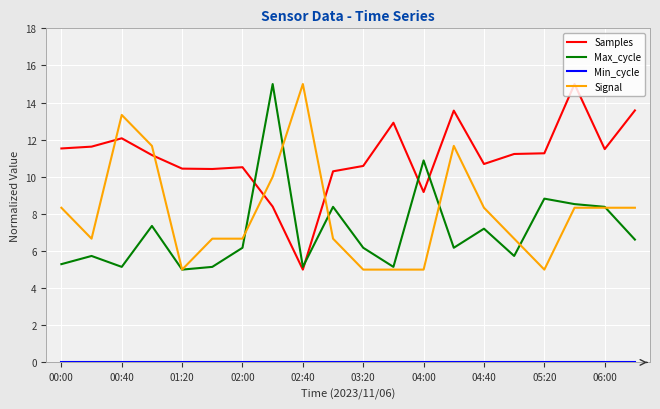

After their last crossing, which series has the higher values: Signal or Samples?

Samples